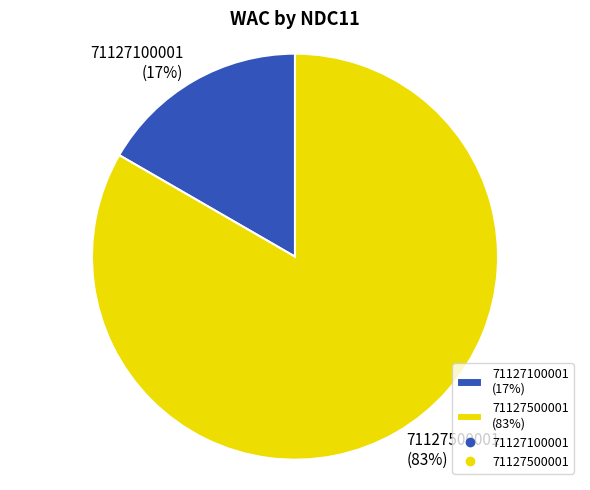

Is the sum of 71127500001 (83%) and 71127100001 (17%) greater than half?

Yes